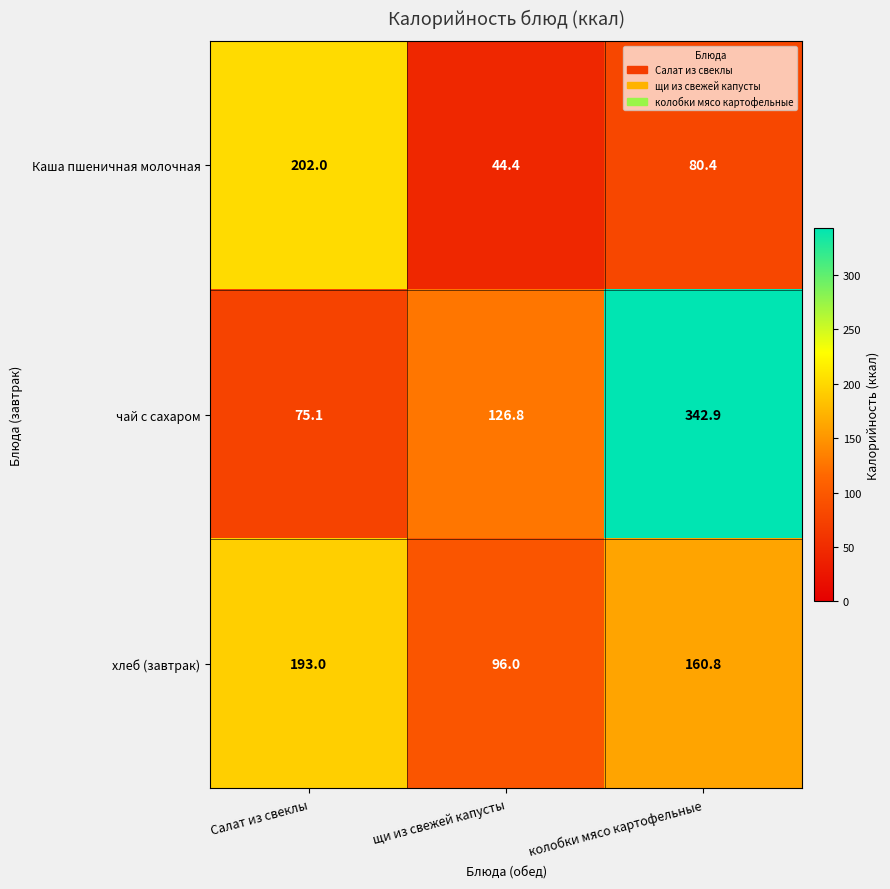

At which category is the sum across all series the highest?

колобки мясо картофельные